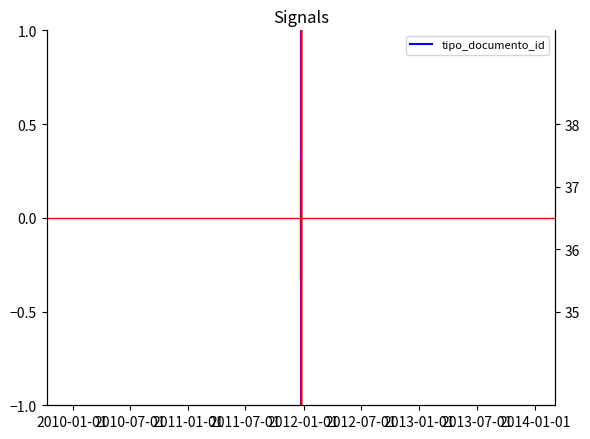

What is the difference between the values at 2011-01-01 and 2010-01-01?

0.7